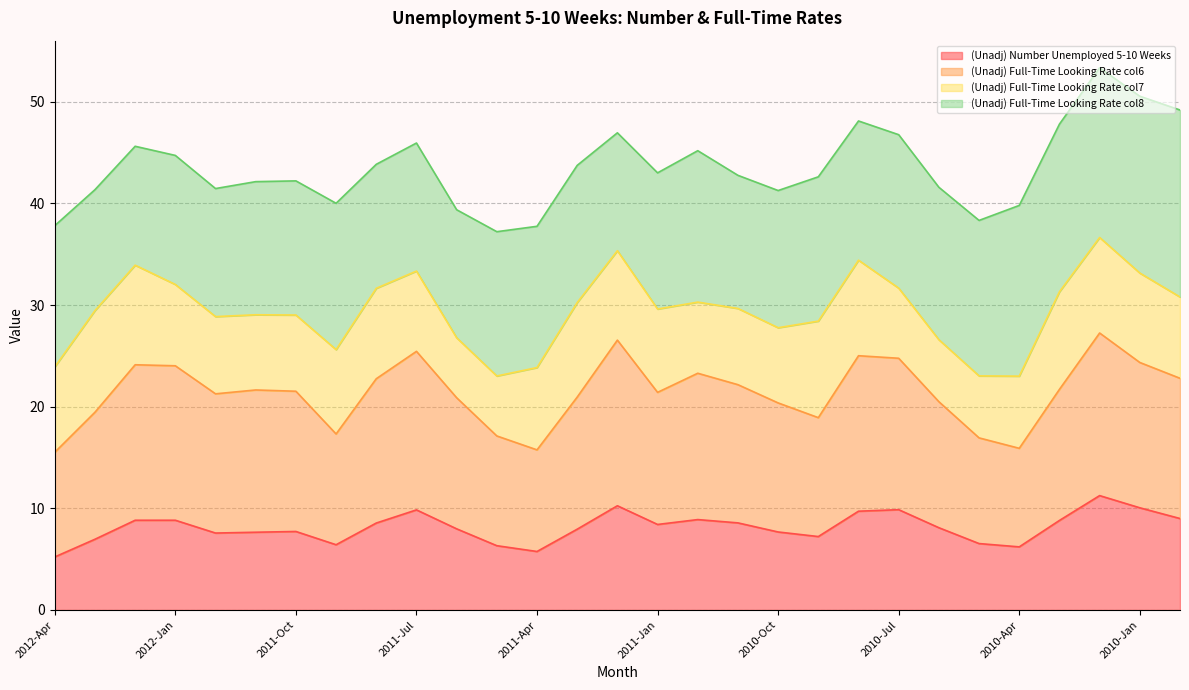

At which category does (Unadj) Number Unemployed 5-10 Weeks reach its first local valley?

2011-Dec